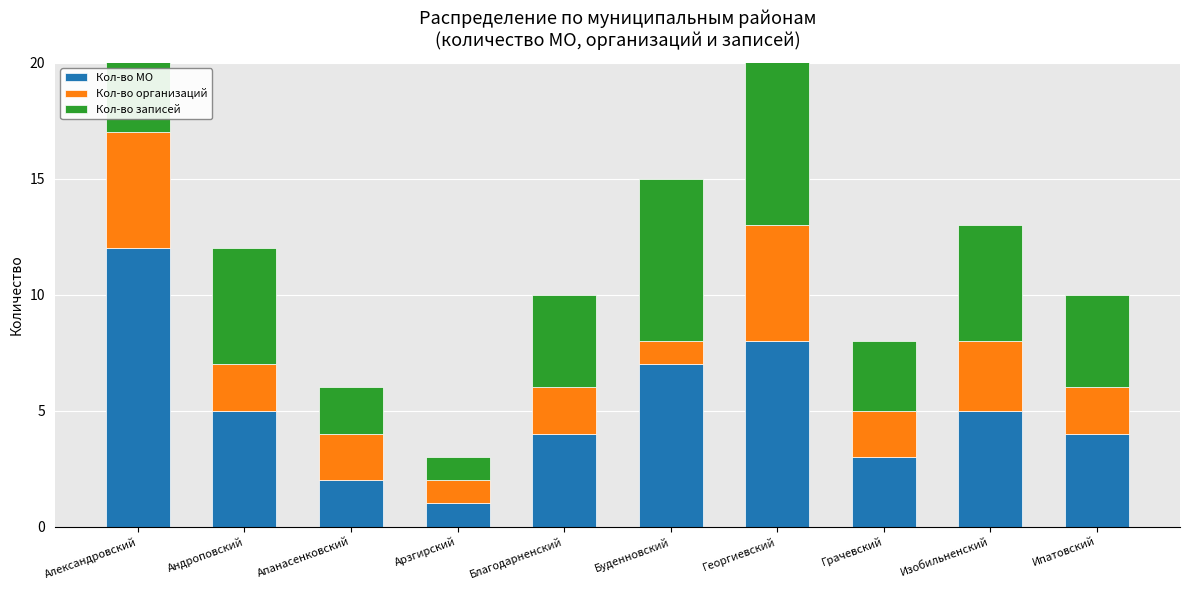

Where is Кол-во организаций nearest to the value 3?

Изобильненский